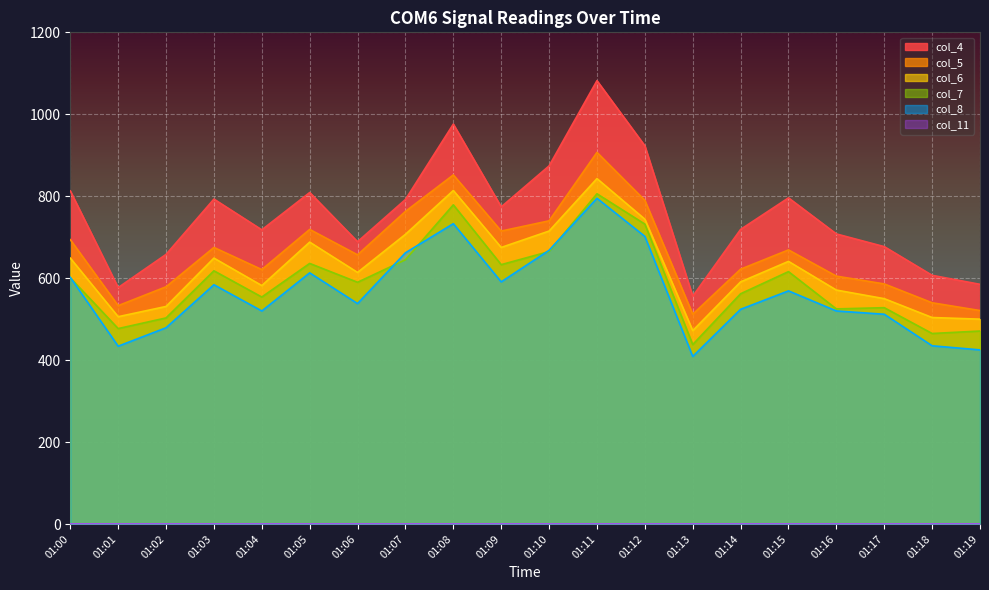

The value of col_7 at 01:00 is 601. True or false?

True